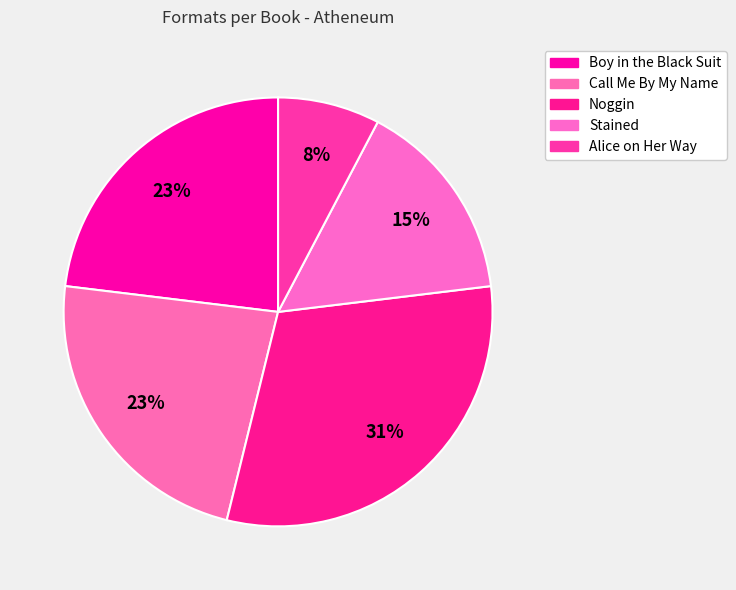

To the nearest percent, what is the difference between the largest and smallest slice percentages?

23%